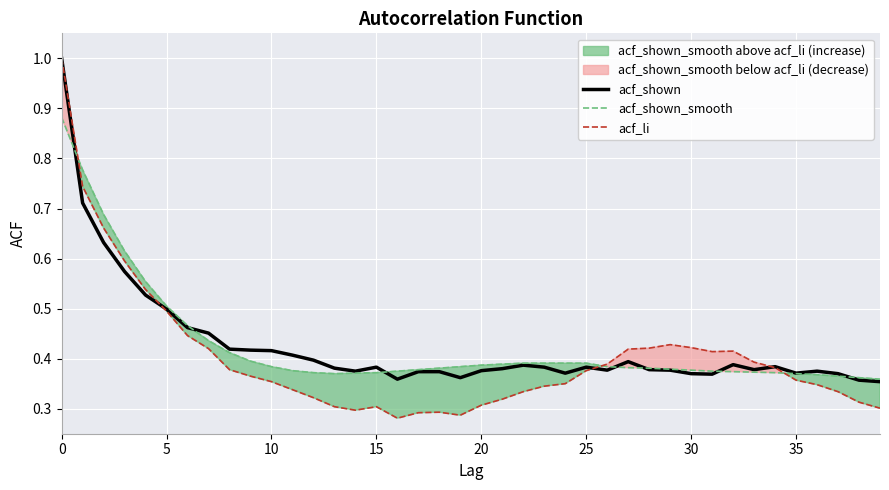

At which label is acf_li closest to 0?

16